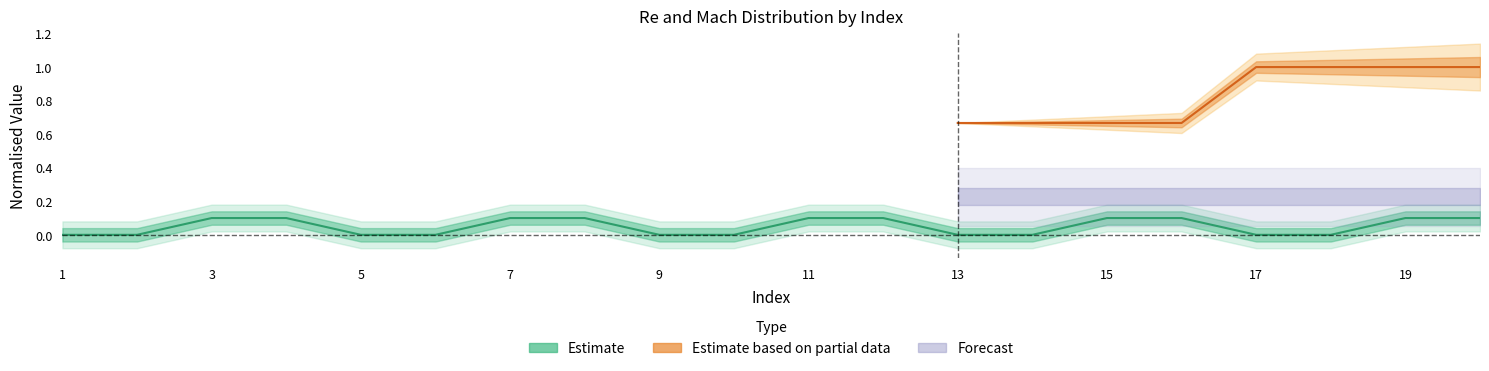

What is the value of the 20th point from the left?

0.1